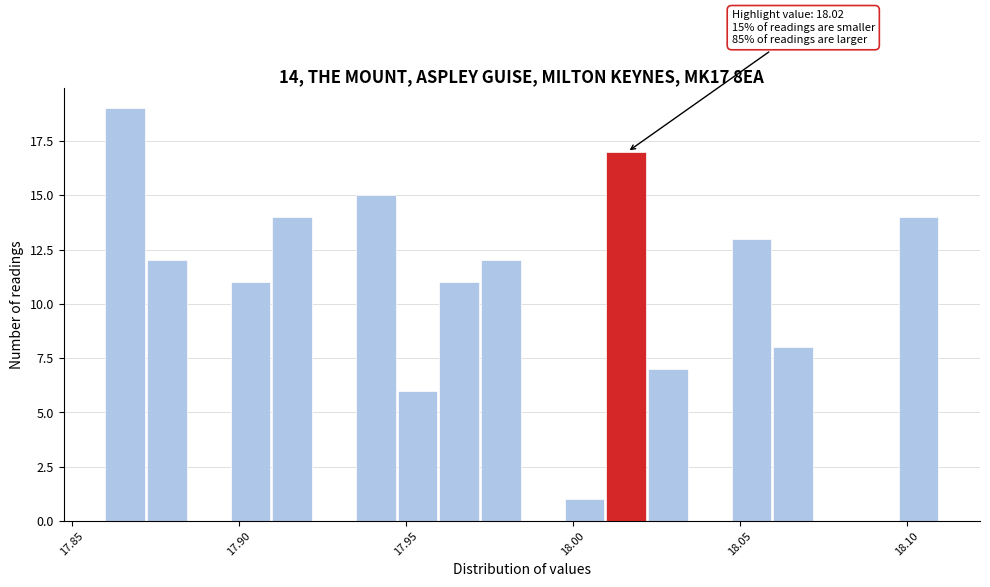

Read against the x-axis, roughly where is the centre of the tallest bar?

17.865